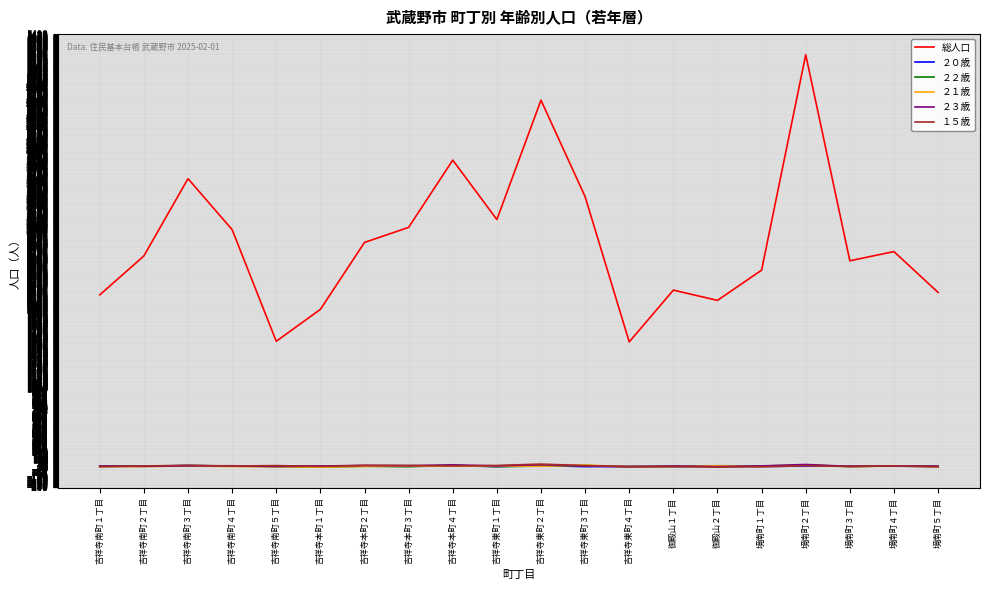

True or false: ２２歳 and 総人口 cross at least once.

False